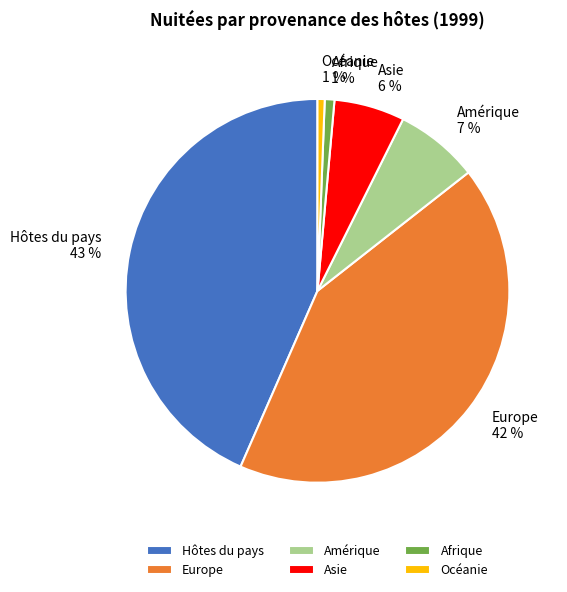

To the nearest percent, what portion does Europe represent?

42%